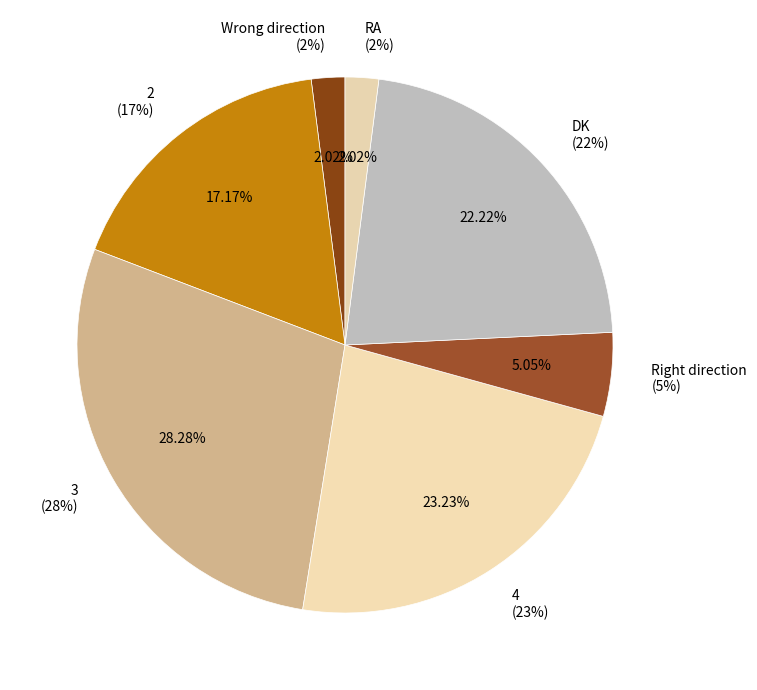

Is 2 the majority of the pie?

No